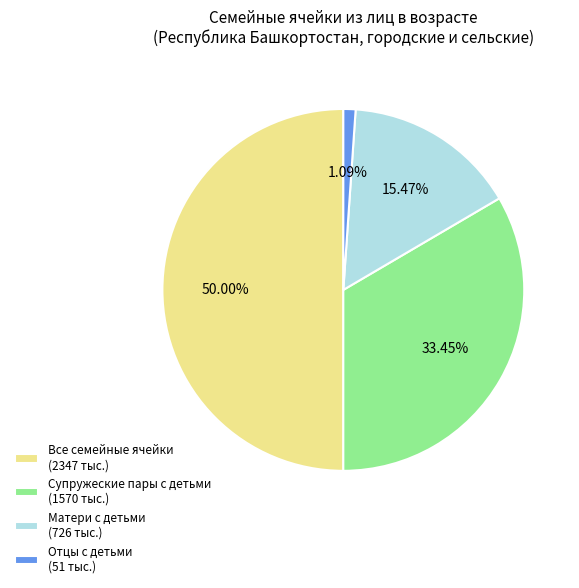

Between Отцы с детьми and Супружеские пары с детьми, which is larger?

Супружеские пары с детьми